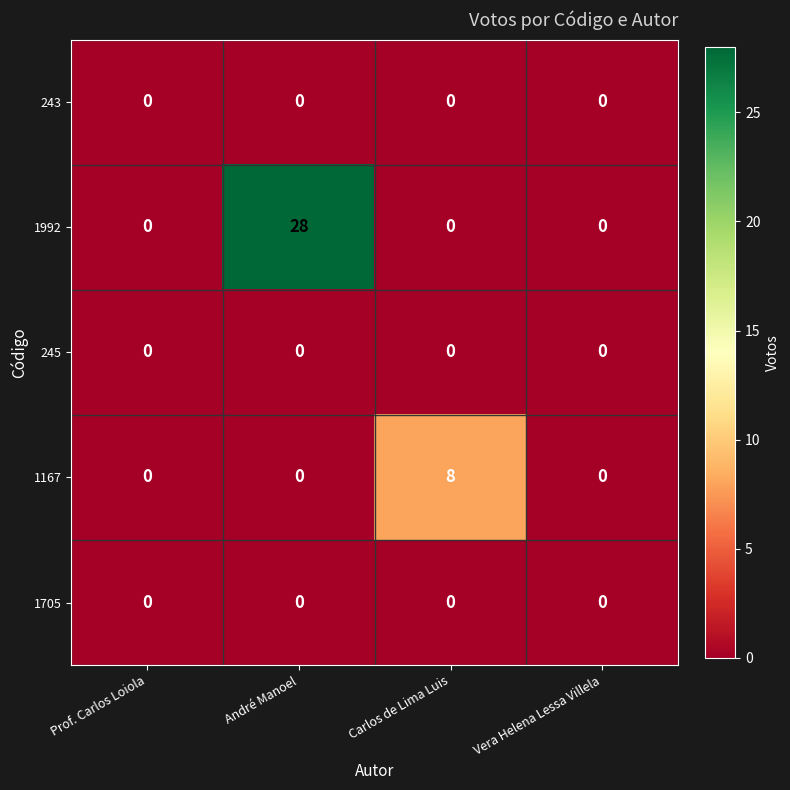

What is the total value across all series at André Manoel?

28